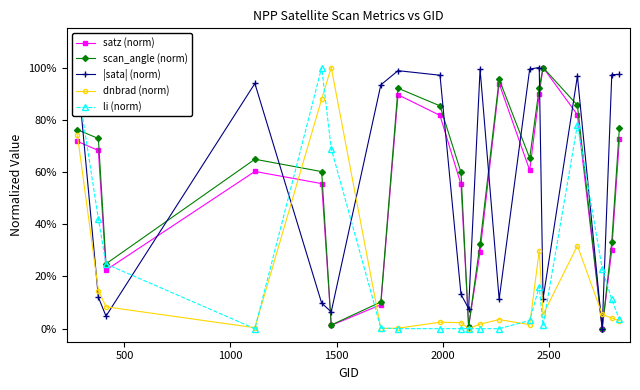

What are all the series names shown in the legend?

satz (norm), scan_angle (norm), |sata| (norm), dnbrad (norm), li (norm)